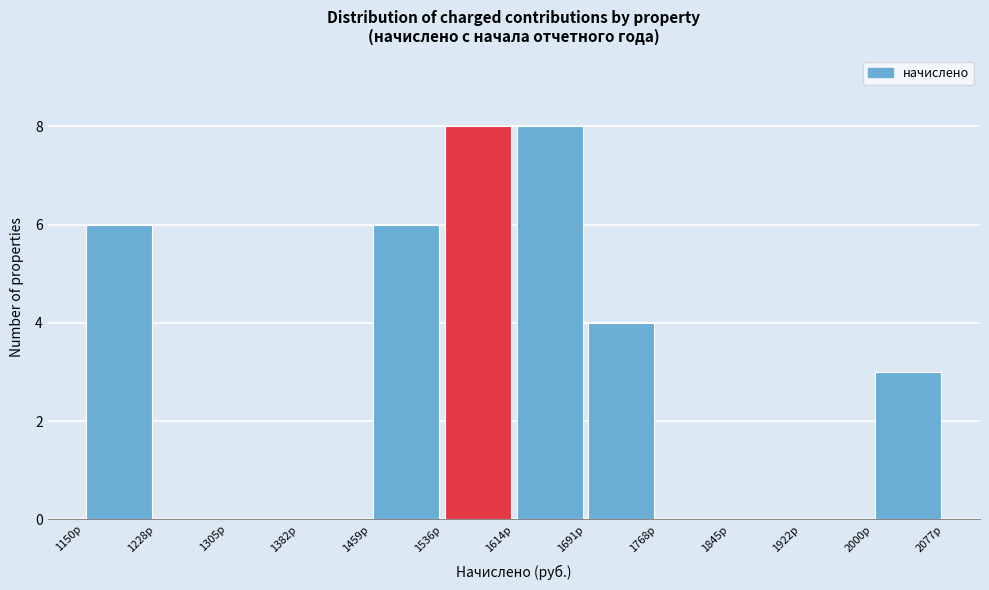

What is the height of the bar covering 1460 to 1540 on the x-axis? Neither the bar edges nor the heights are printed on the chart, so give them approximately, as read against the axes.

6